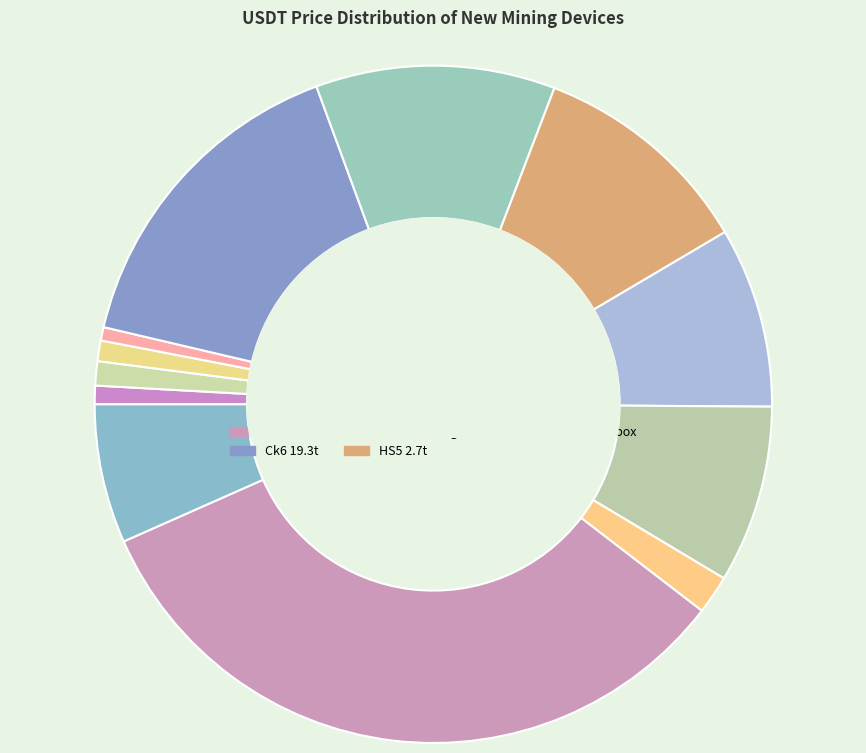

Which category has the biggest portion of the pie?

L7 9050